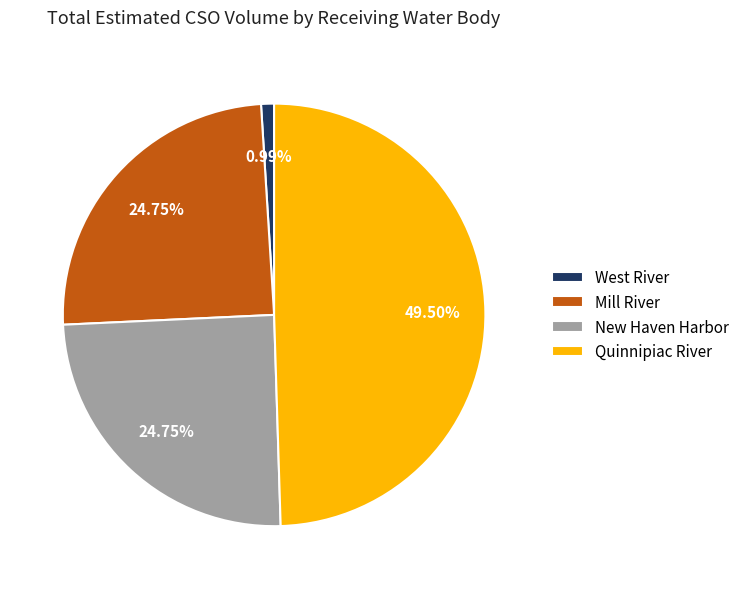

What is the ratio of the value at Quinnipiac River to the value at Mill River?

2.0